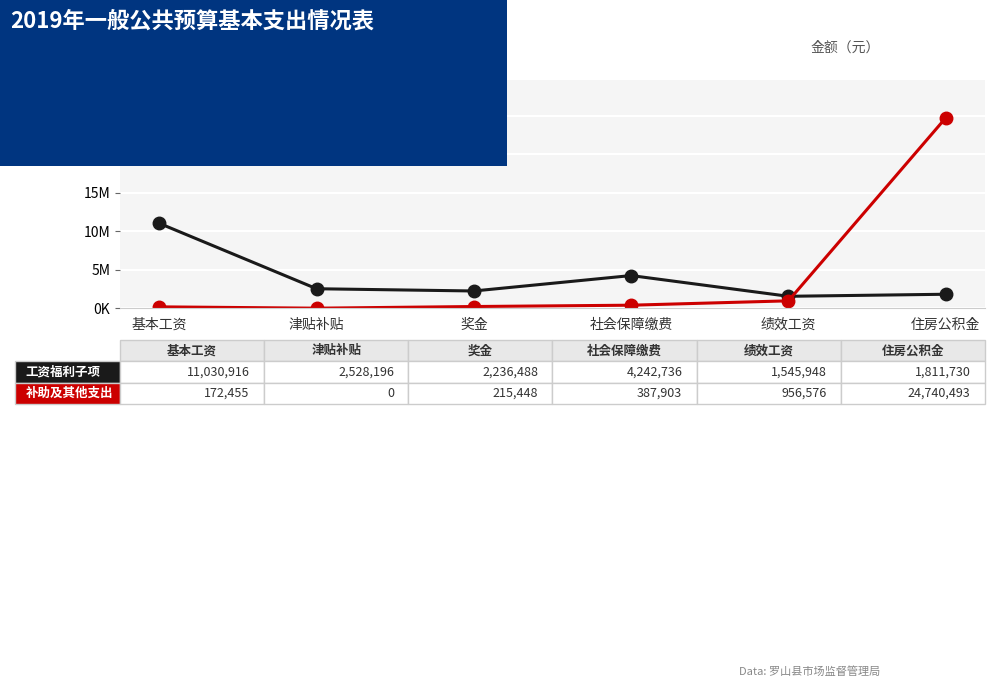

What is the label of the 3rd point from the right?

社会保障缴费